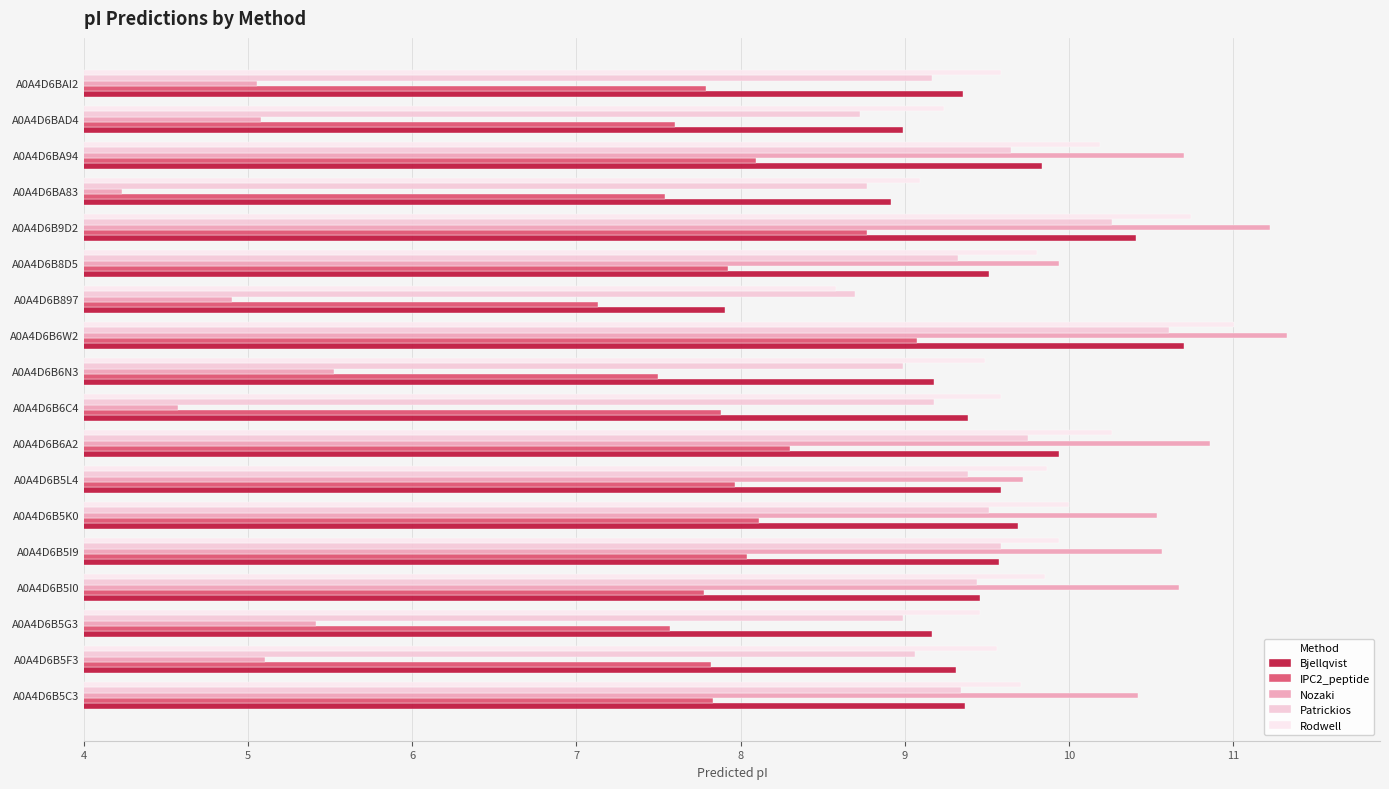

At how many categories does at least one series exceed 7?

18